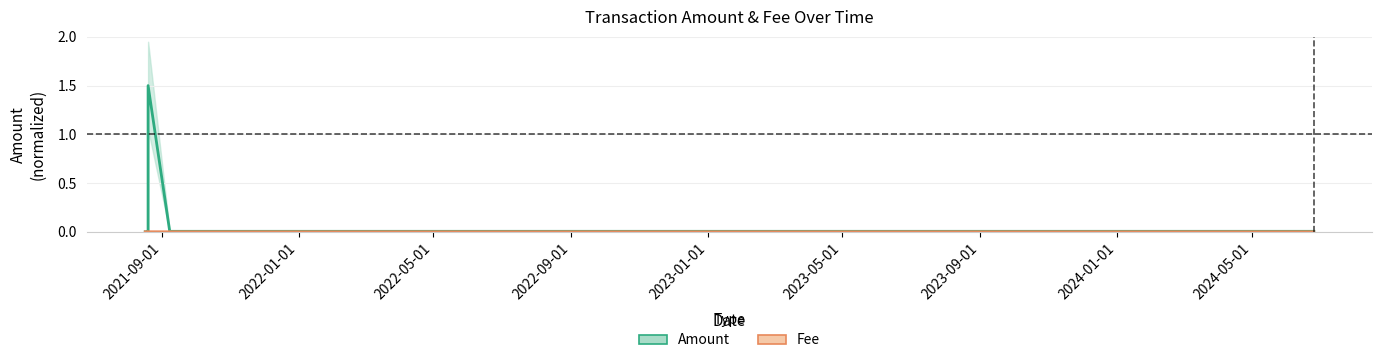

Is the value of Amount at 2021-08-17 greater than the value of Fee at 2021-08-19?

No